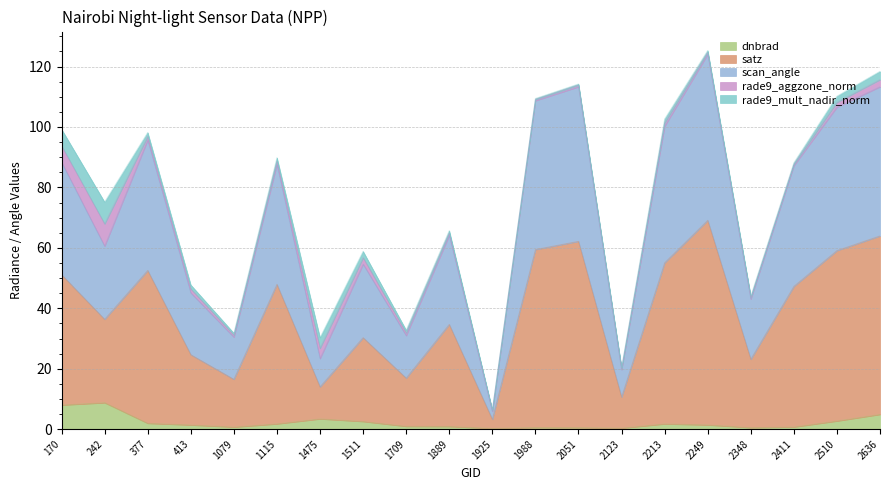

How many data points in dnbrad are above 1?

11